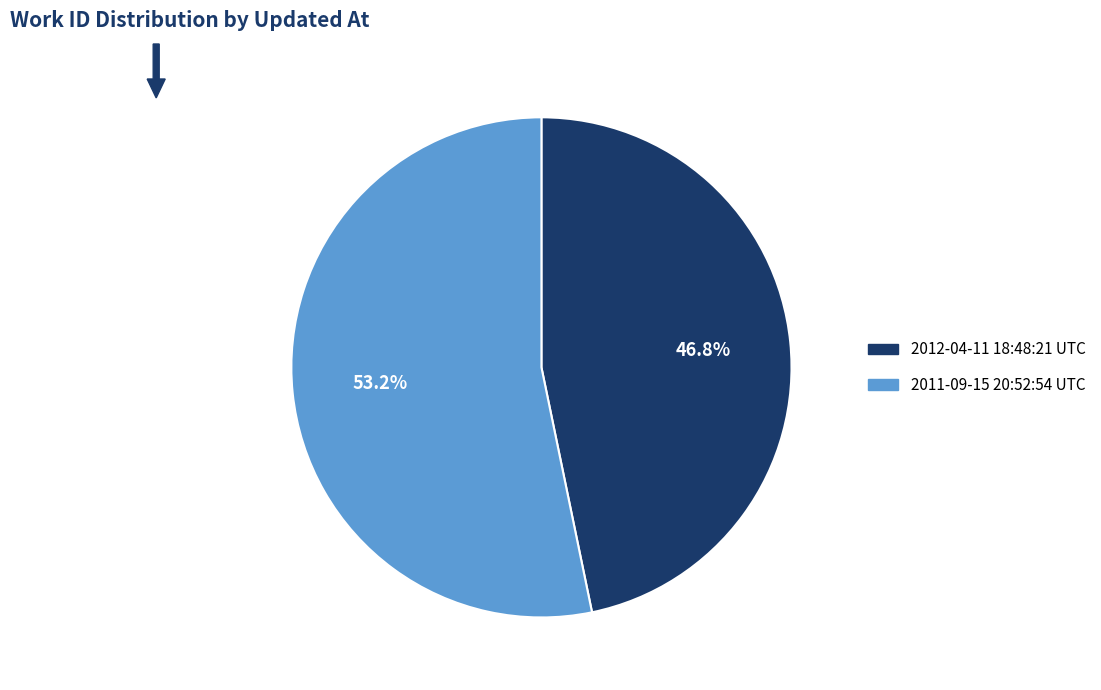

Count the number of slices in the pie.

2